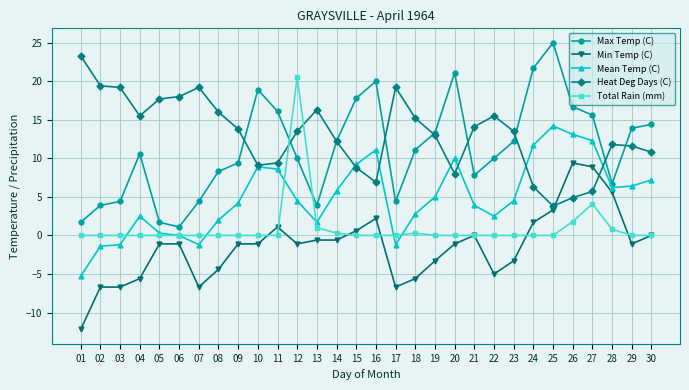

In Mean Temp (C), how many points are higher than both neighbors (excluding endpoints)?

5